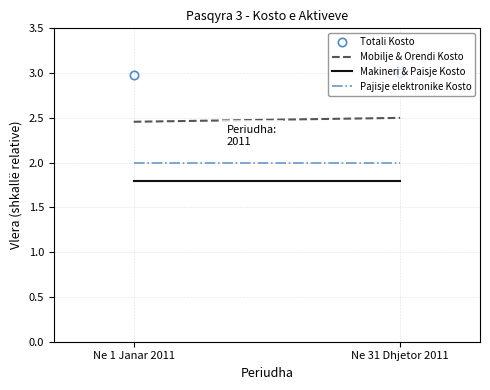

At which category is the sum across all series the highest?

Ne 31 Dhjetor 2011